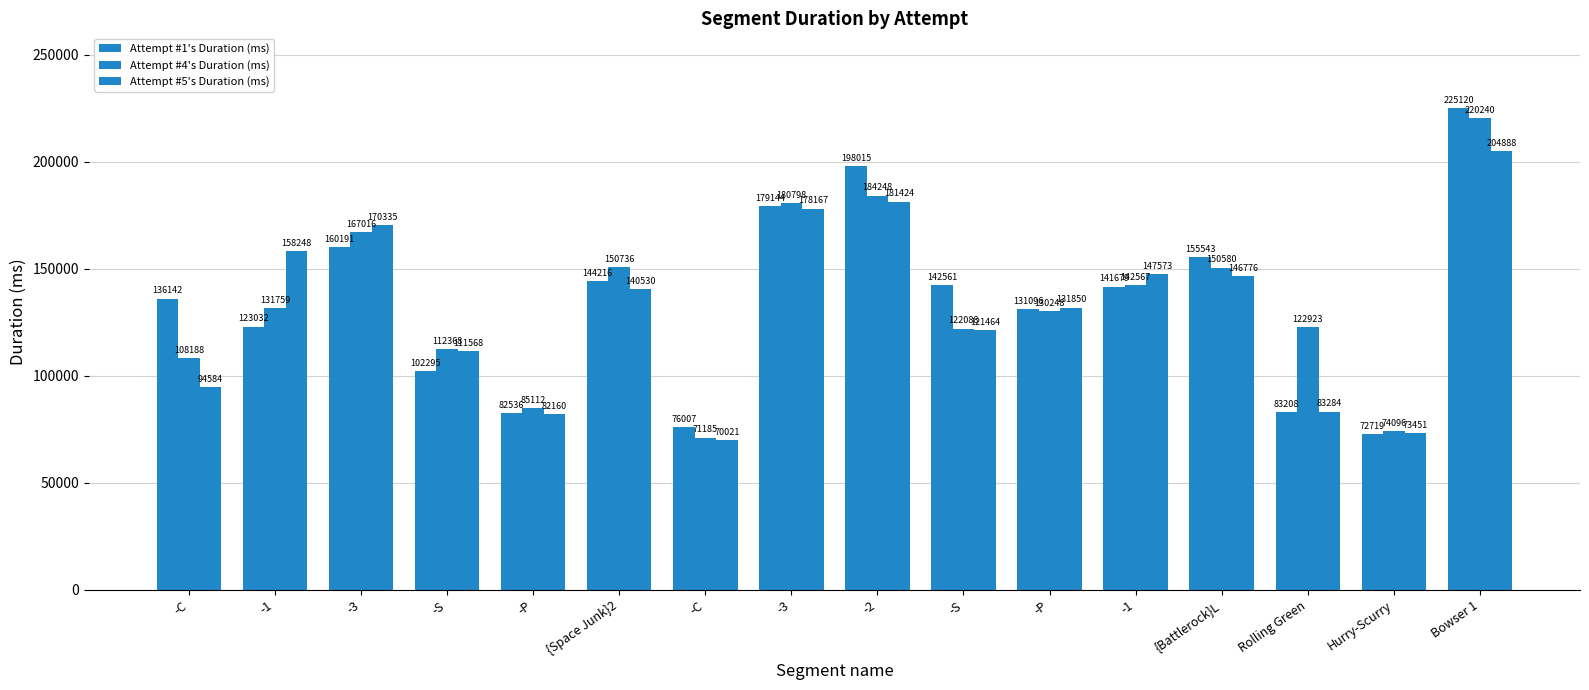

Does the chart contain stacked bars?

No